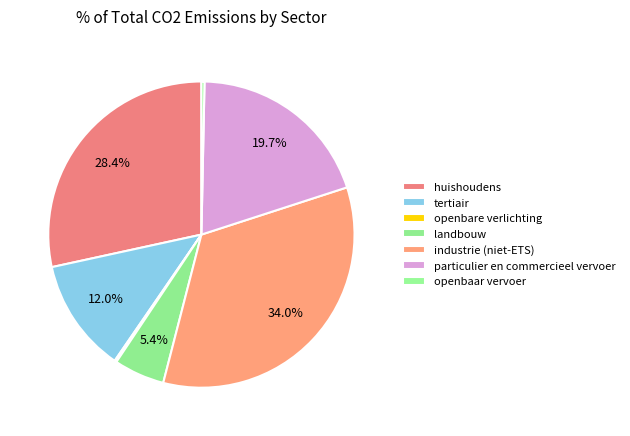

Is the sum of openbare verlichting and openbaar vervoer greater than half?

No